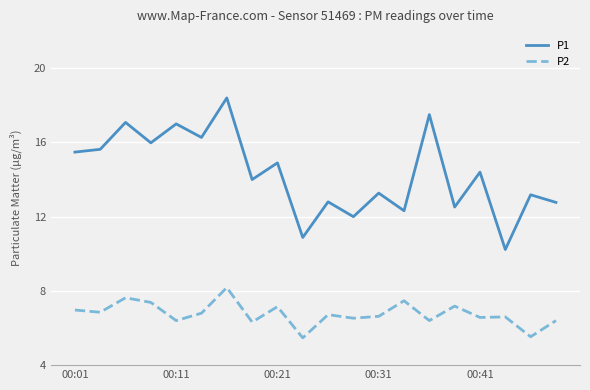

Which series has the largest range (max minus min)?

P1